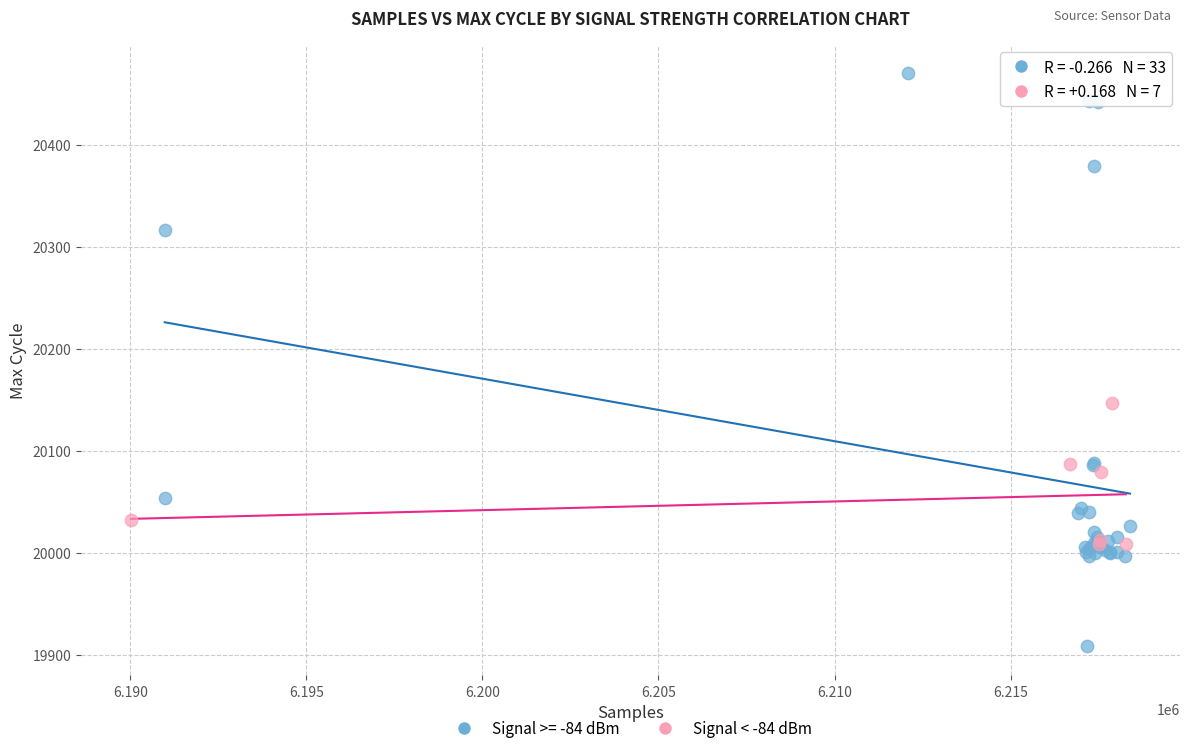

Which series contains the highest Y value?

Signal >= -84 dBm